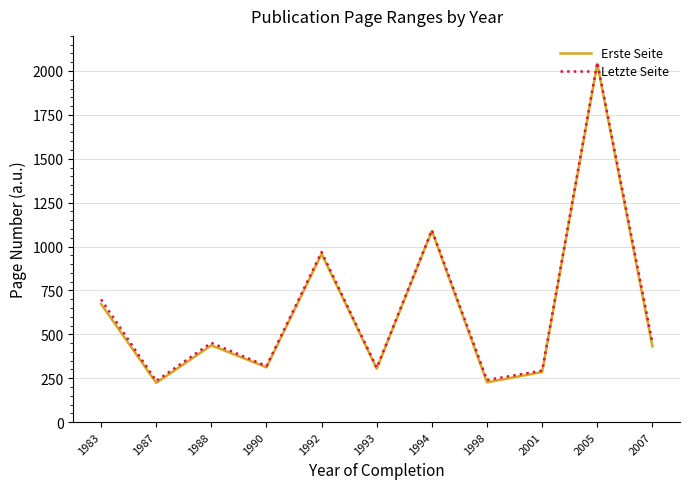

What is the spread (max minus min) of values at 1987?

11.0